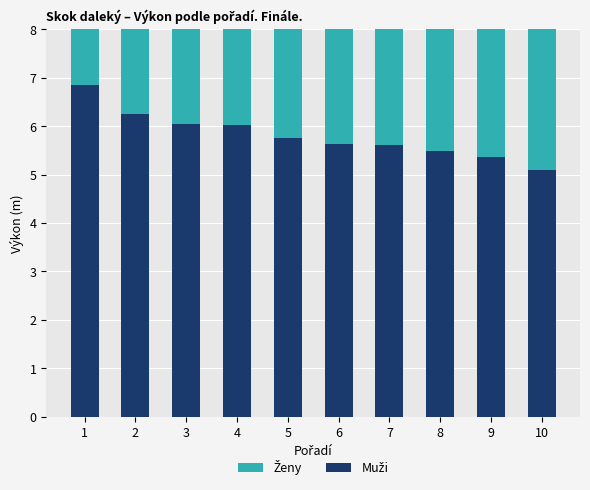

At which label is Muži closest to 5?

10